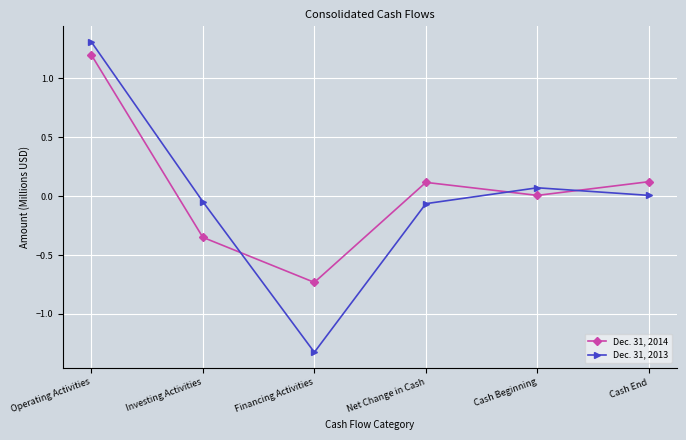

Which series changed the most between Net Change in Cash and Cash End?

Dec. 31, 2013